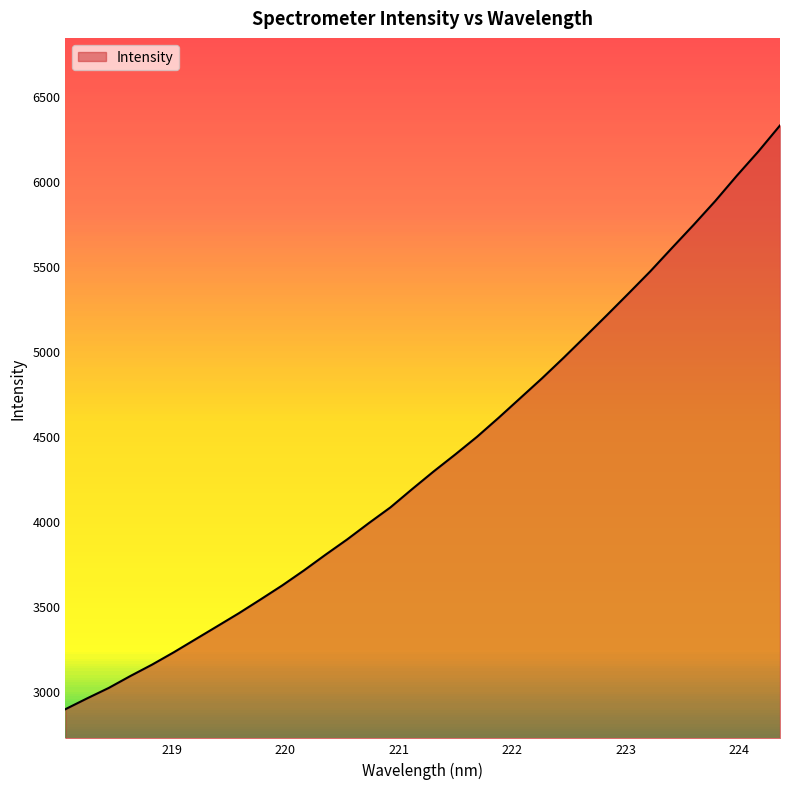

What is the difference between the maximum and minimum values?

3435.6